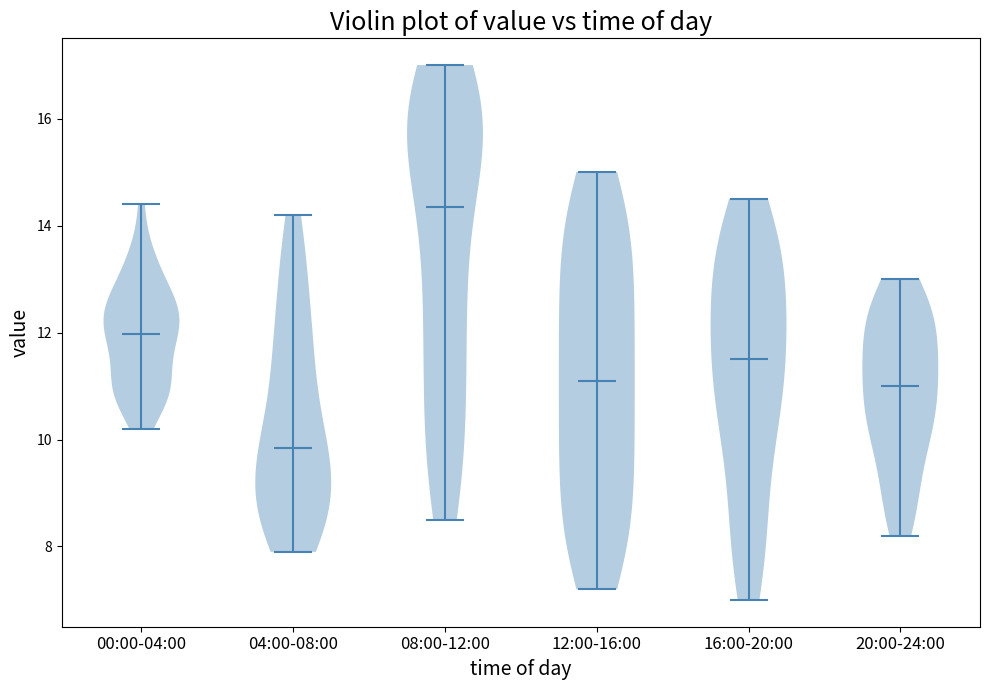

Where does the median line of the violin for 16:00-20:00 sit on the y-axis? The values are not printed on the chart, so give them approximately, as read against the axis.

11.6